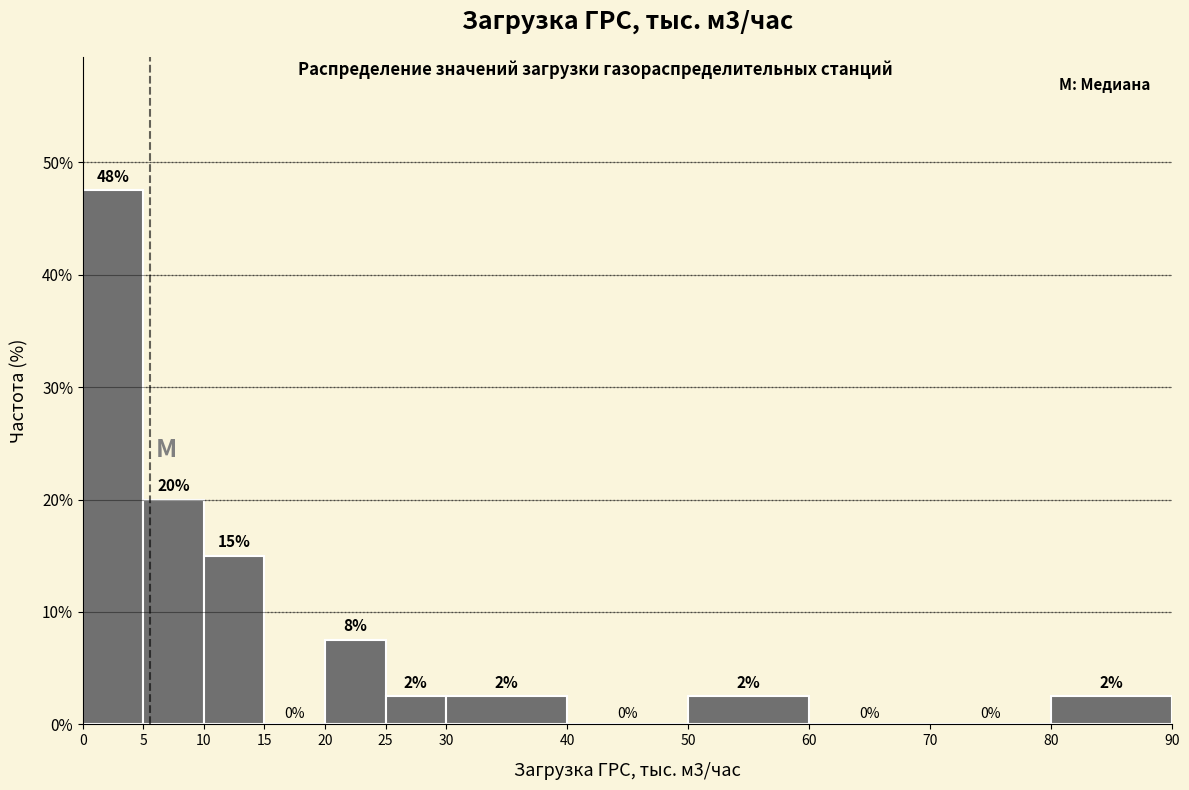

Over which range of the x-axis is the bar tallest?

0 to 5